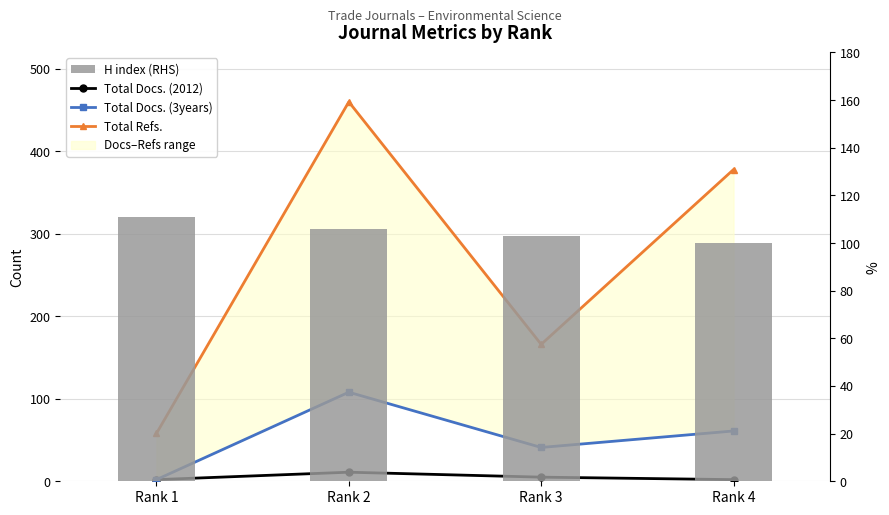

What is the approximate value of Total Docs. (2012) at Rank 4?

2